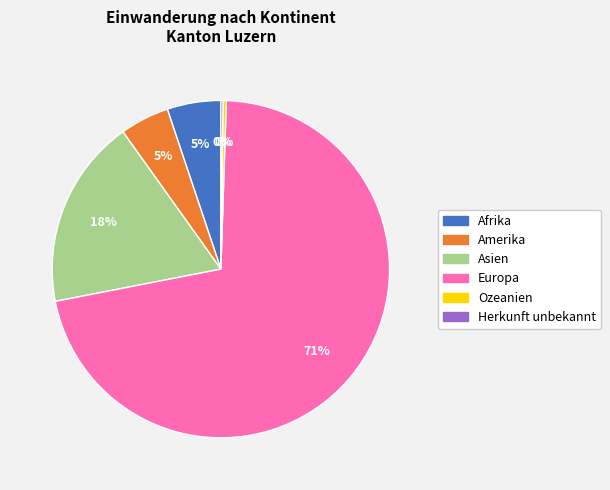

To the nearest percent, what is the difference between the Asien and Amerika slice percentages?

13%